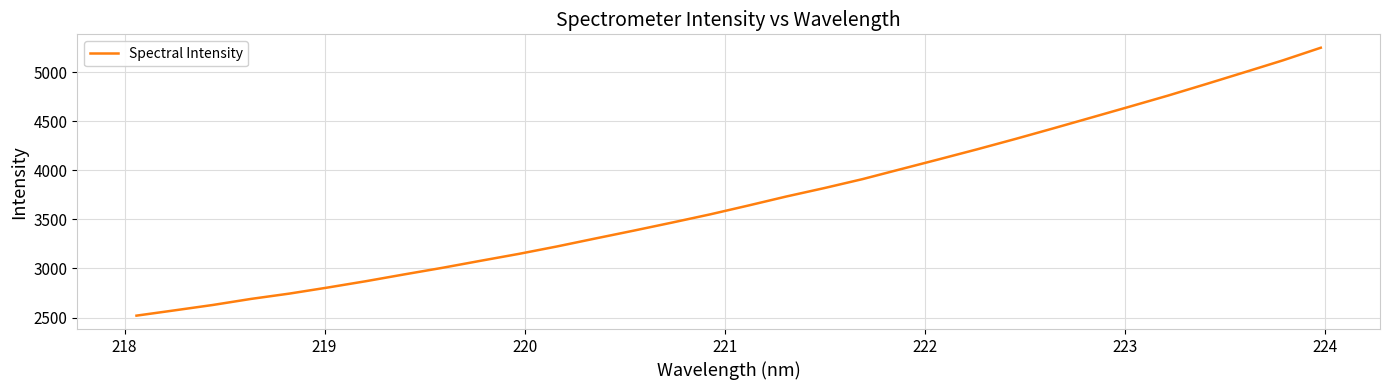

What is the sum of all values?

118317.7